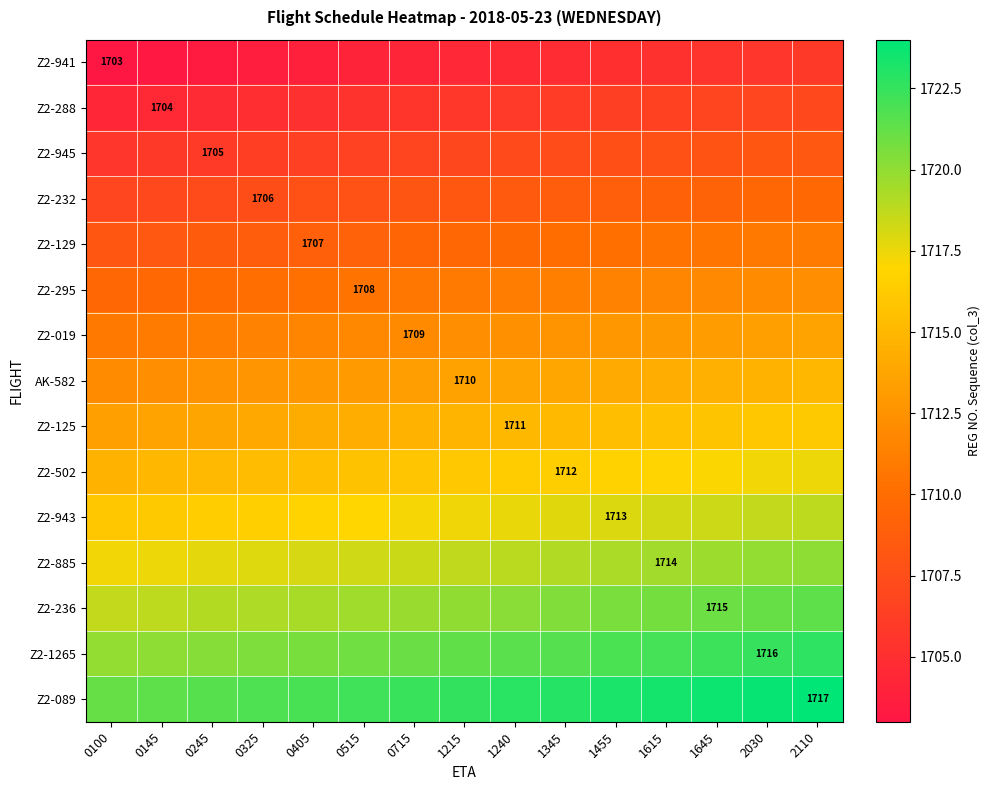

Rank the categories by Z2-236 value from lowest to highest.

0100, 0145, 0245, 0325, 0405, 0515, 0715, 1215, 1240, 1345, 1455, 1615, 1645, 2030, 2110